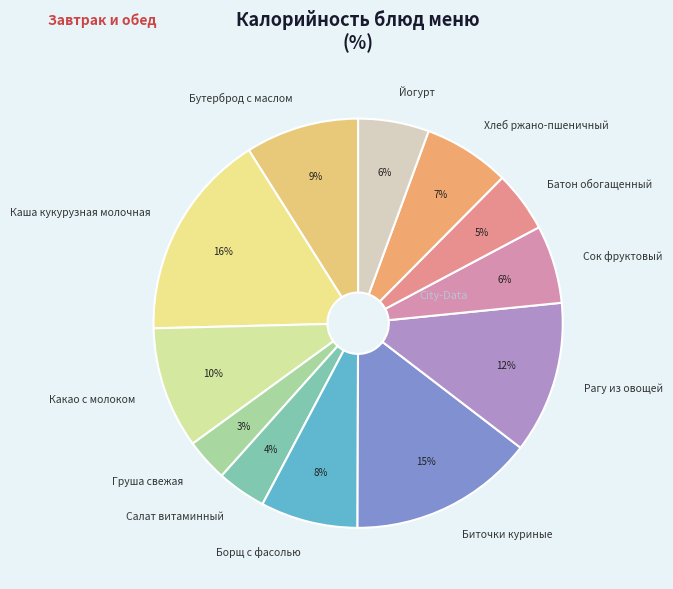

Does any single category account for the majority?

No